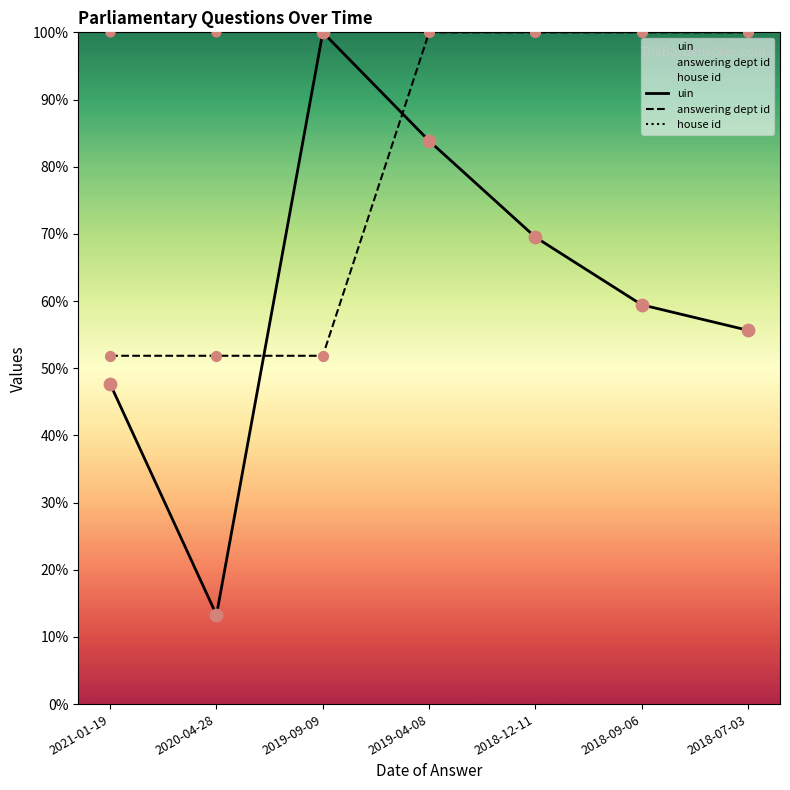

Which series reaches the minimum Y coordinate?

uin